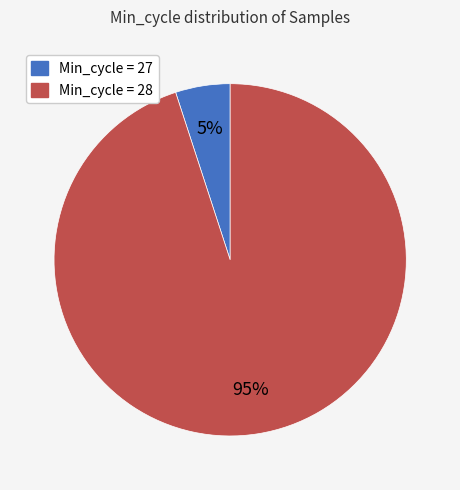

Count the number of slices in the pie.

2